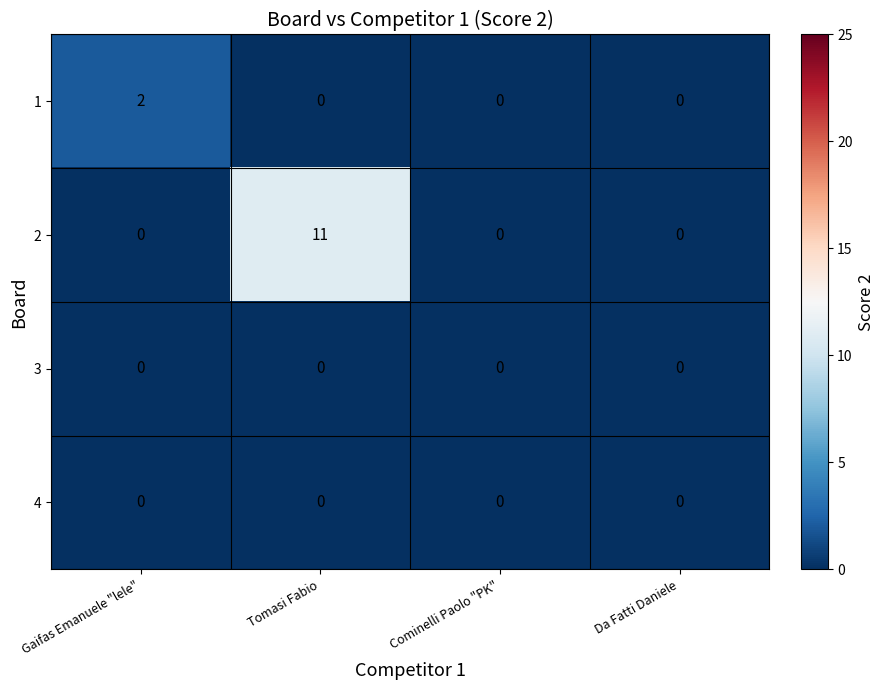

At which category is the sum across all series the highest?

Tomasi Fabio